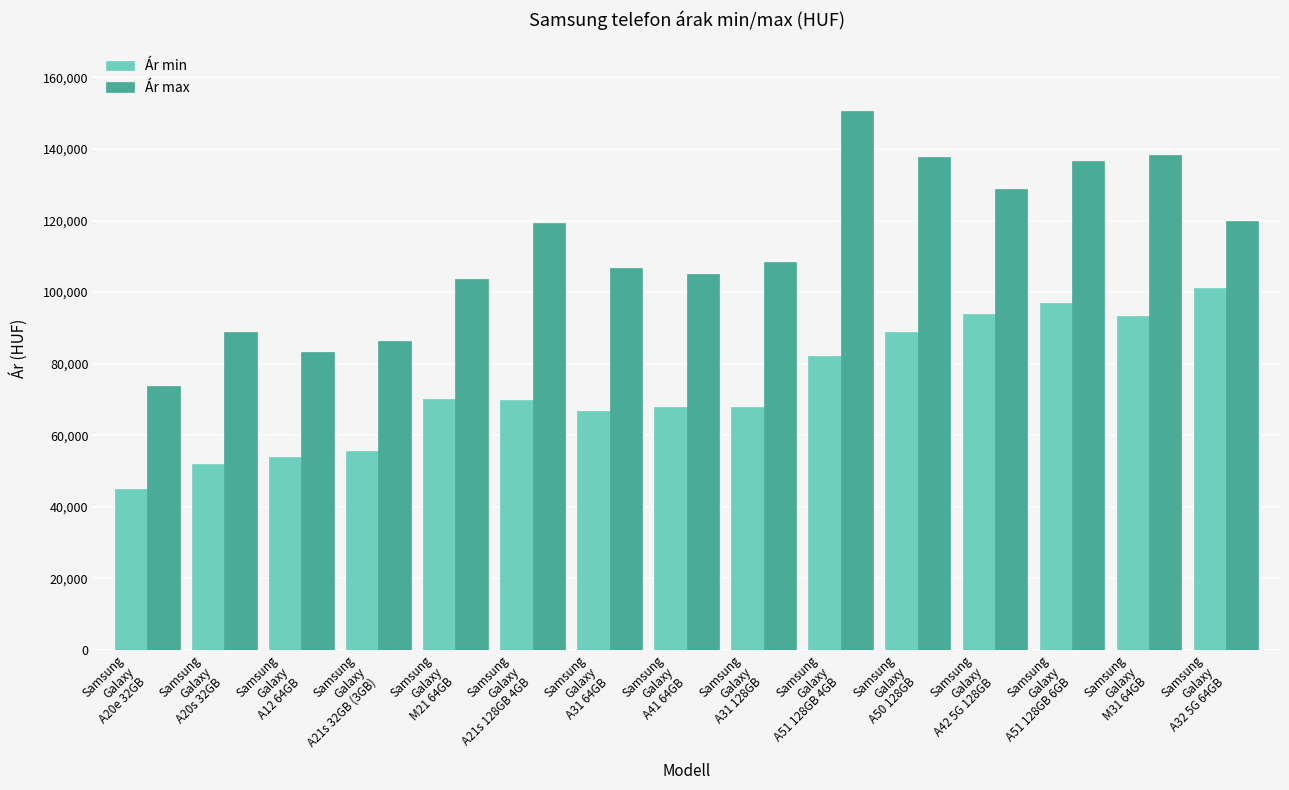

What is the sum of the Ár min values at Samsung
Galaxy
A21s 128GB 4GB and Samsung
Galaxy
A31 128GB?

137680